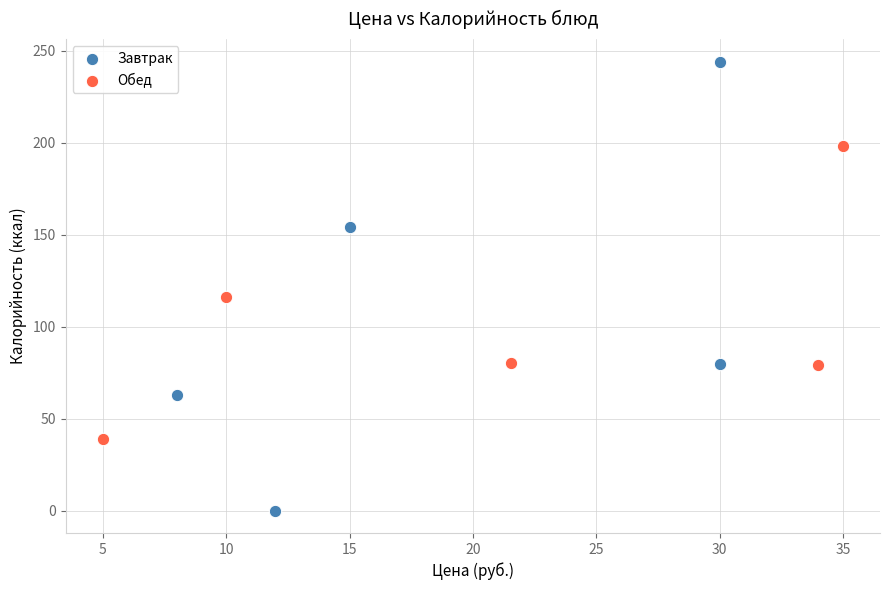

Which series has the widest spread of Y values?

Завтрак